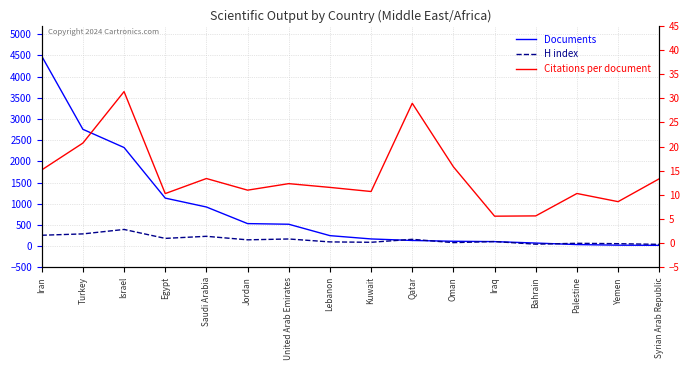

What is the difference between the maximum and minimum values in the H index series?

352.0